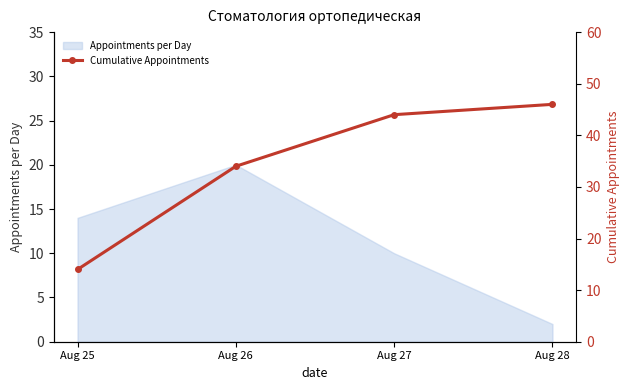

True or false: Appointments per Day has more than 0 points higher than both neighbors.

True